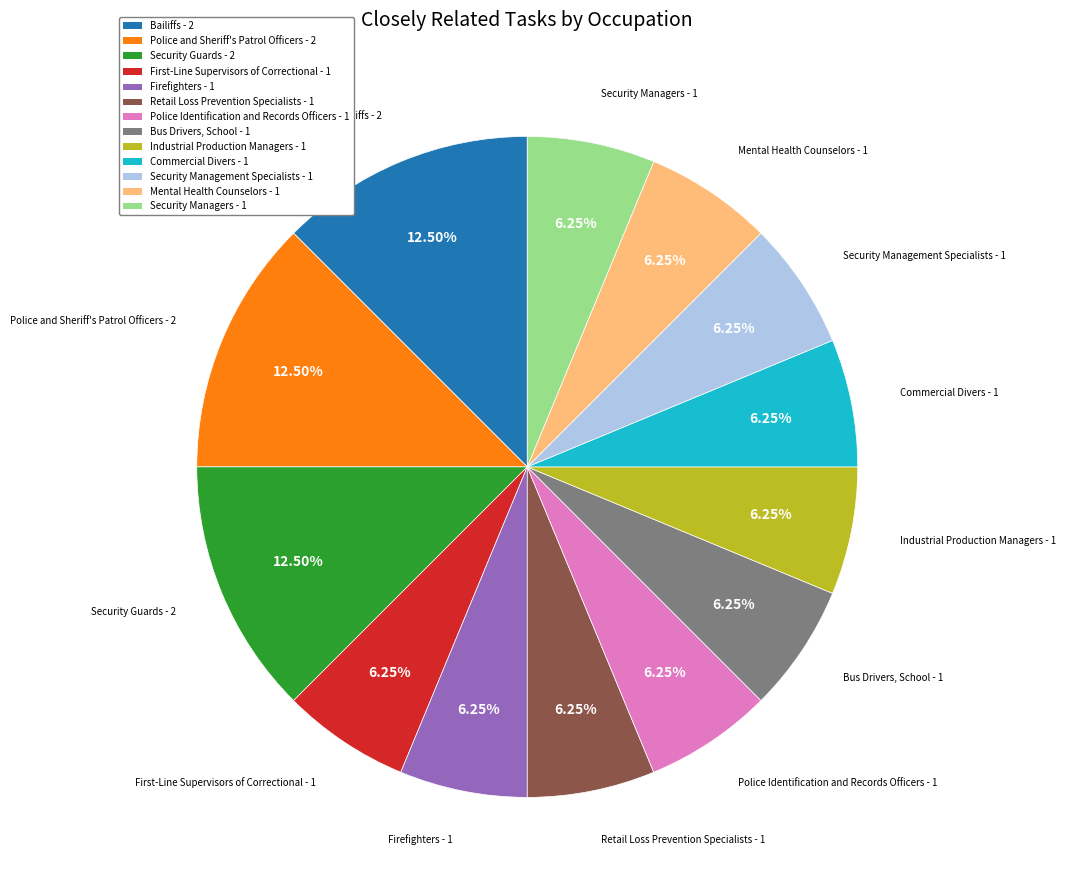

Approximately how many times larger is the value at Bus Drivers, School compared to Security Guards?

0.5